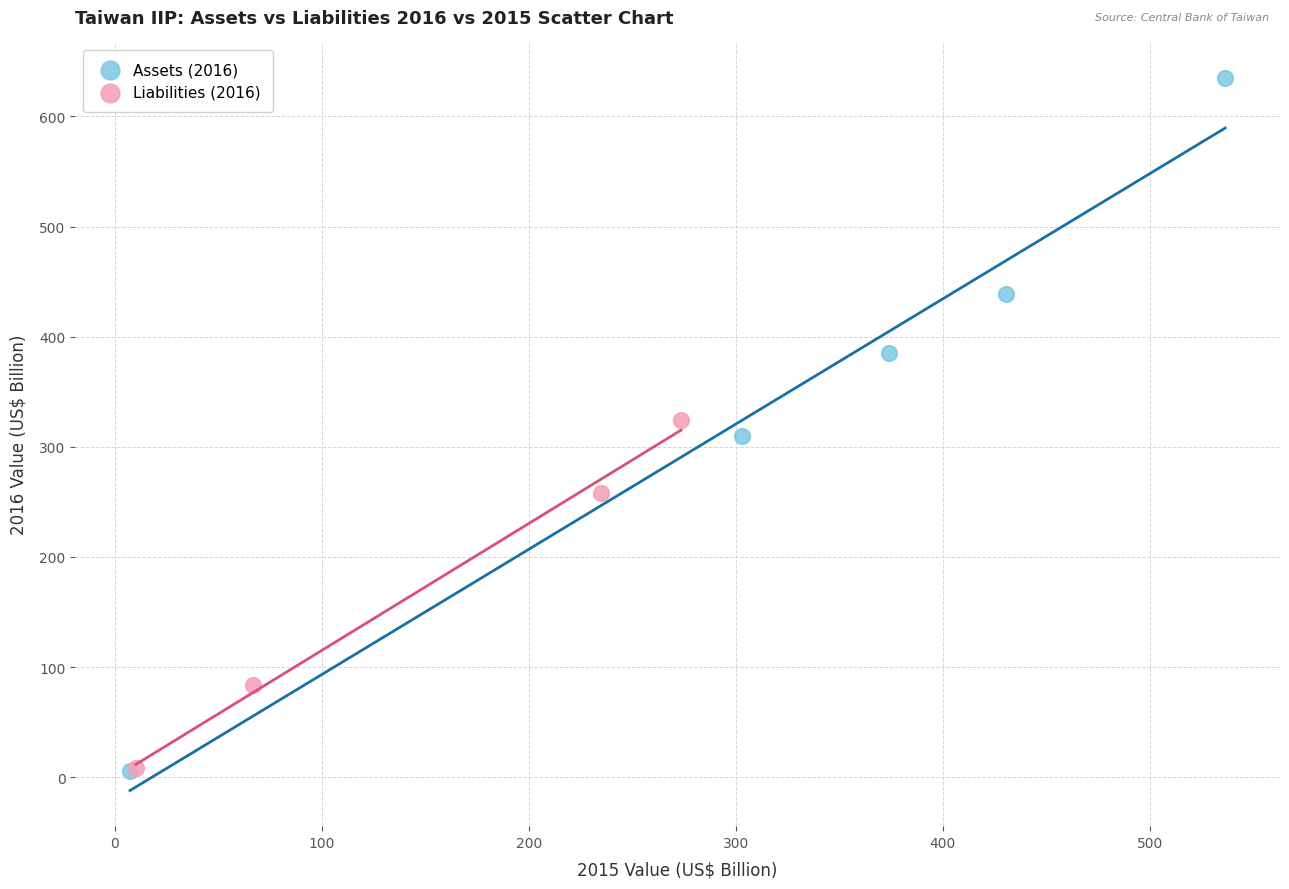

What are all the series names shown in the legend?

Assets (2016), Liabilities (2016)